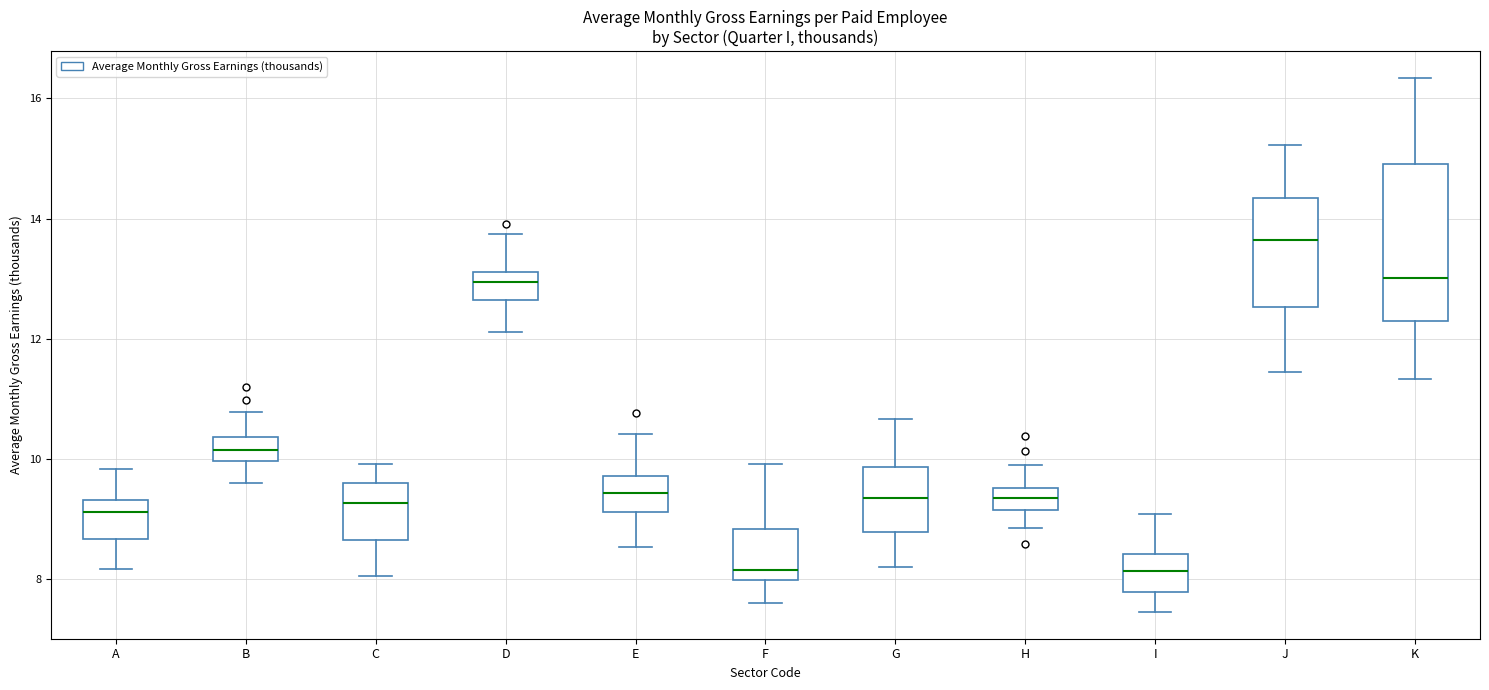

Where is the upper edge of the box for K on the y-axis? The values are not printed on the chart, so give them approximately, as read against the axis.

15.0